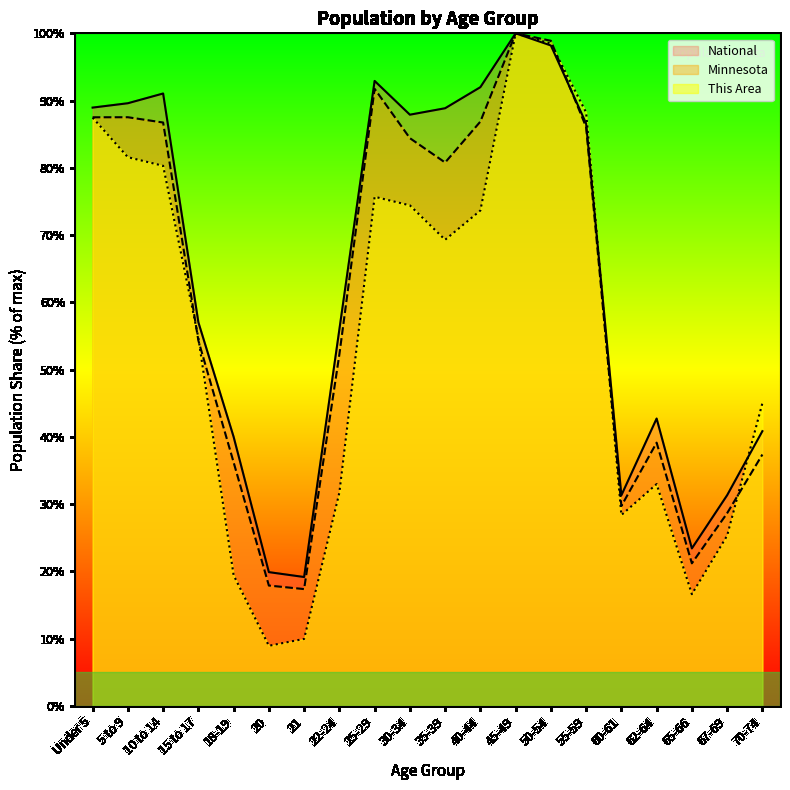

True or false: This Area has more than 1 interior local peaks.

True